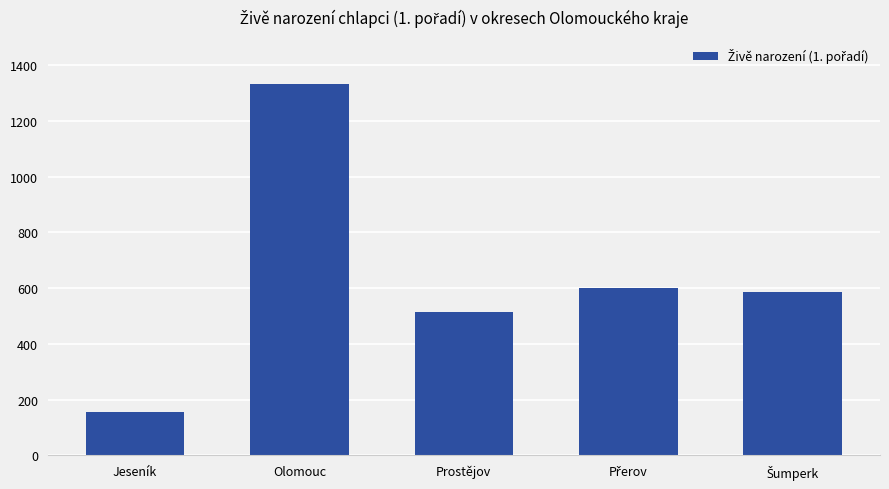

What is the sum of all values?

3191